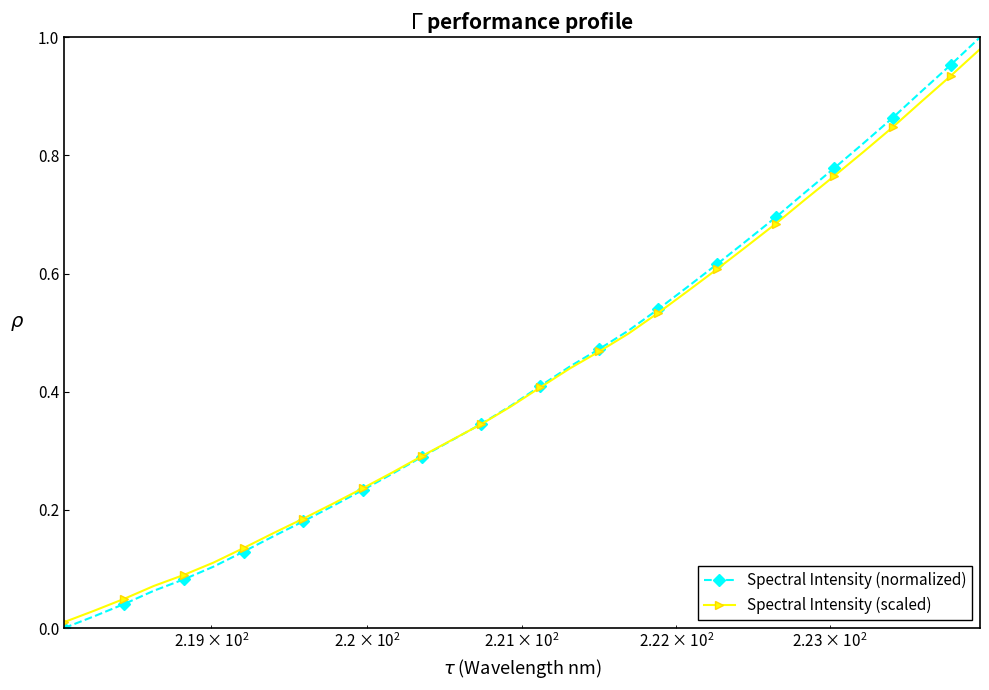

True or false: Spectral Intensity (scaled) has more than 0 points higher than both neighbors.

False